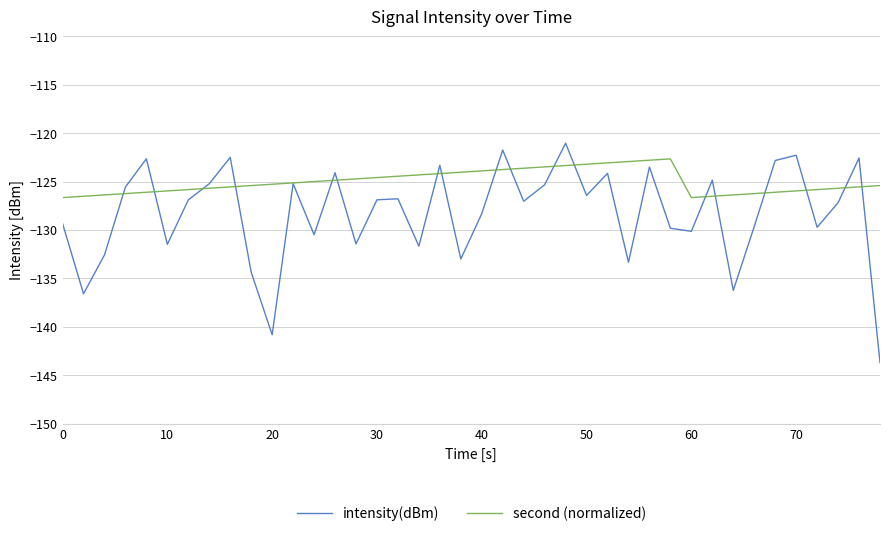

Which series has the largest total across all categories?

second (normalized)